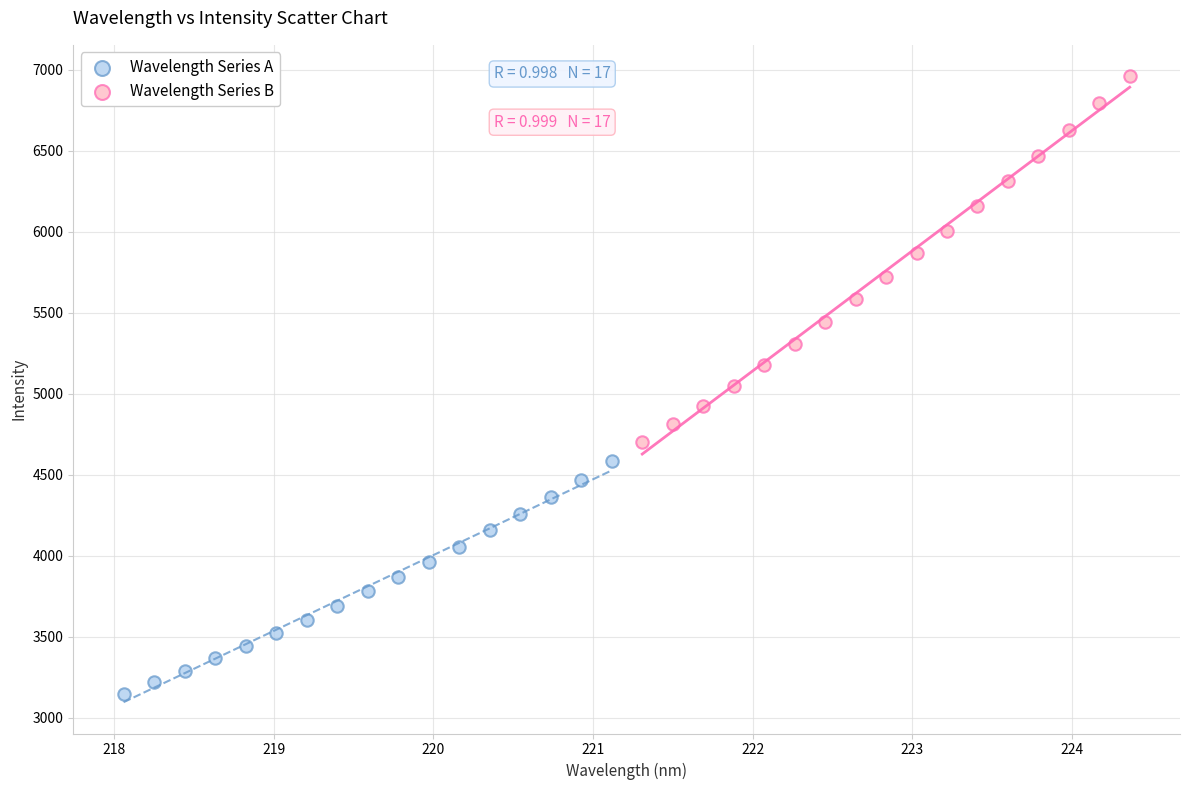

Which series has the widest spread of Y values?

Wavelength Series B